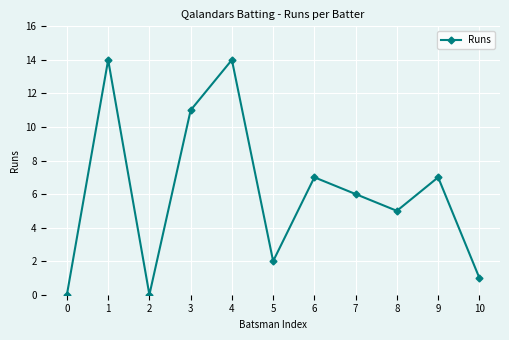

At which category does the data reach its first local valley?

2